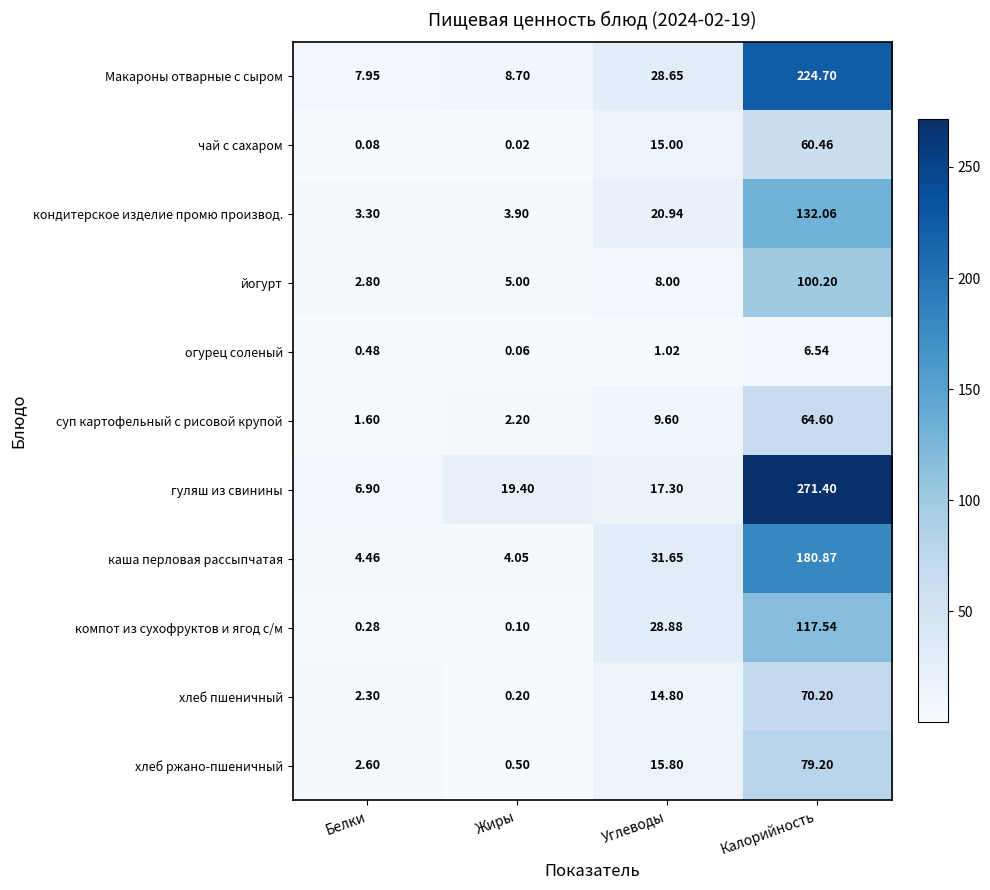

At which category is the sum across all series the highest?

Калорийность